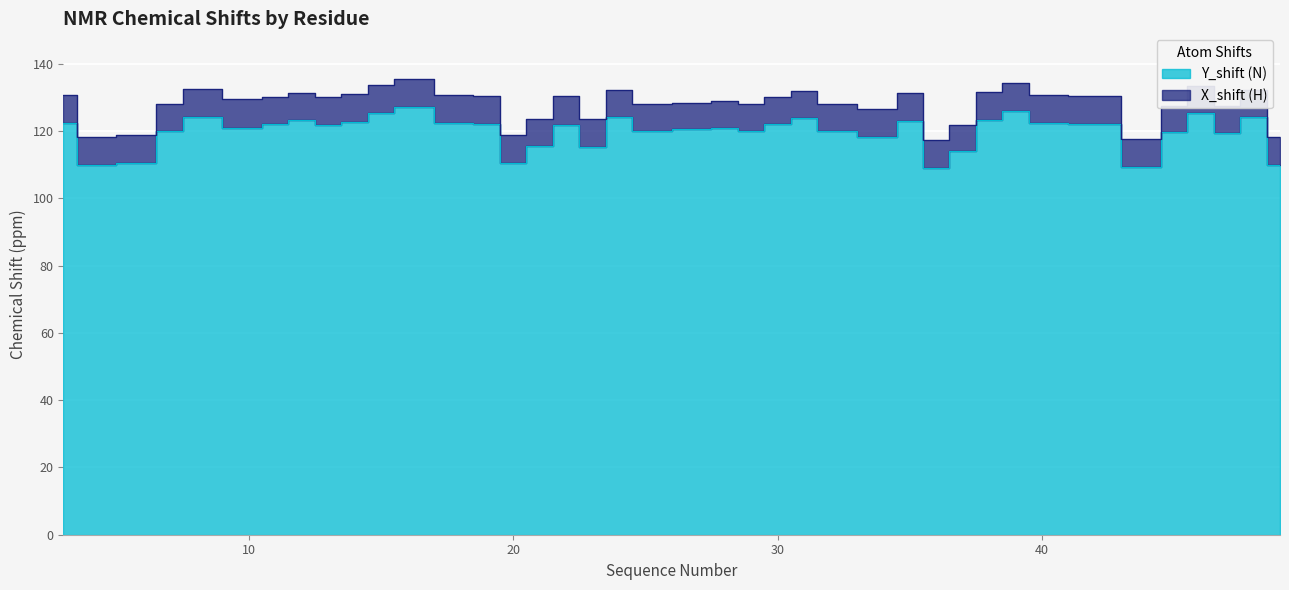

What is the difference between the values at 37 and 44?

4.7